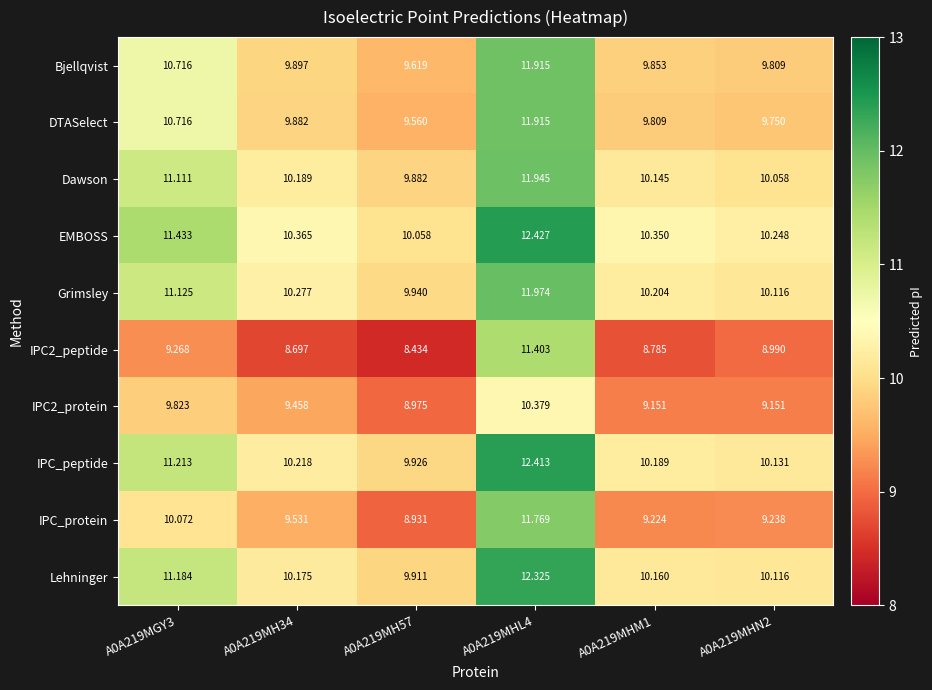

What is the difference between the highest and lowest values at A0A219MH57?

1.6